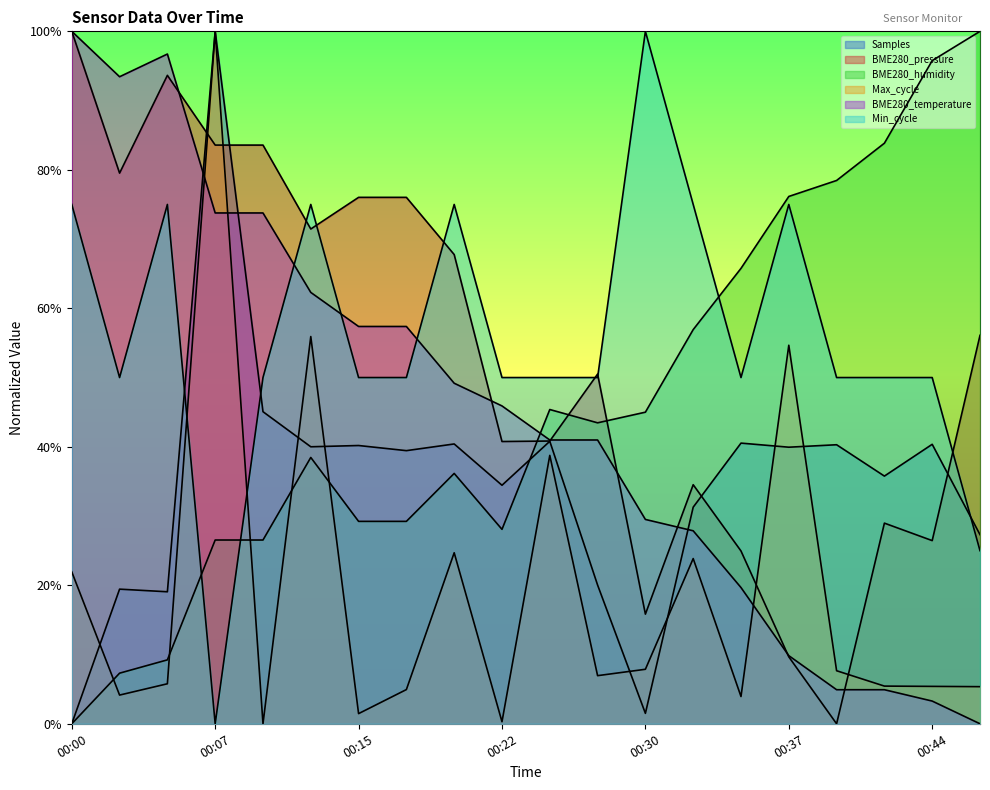

True or false: Samples and Min_cycle cross at least once.

True